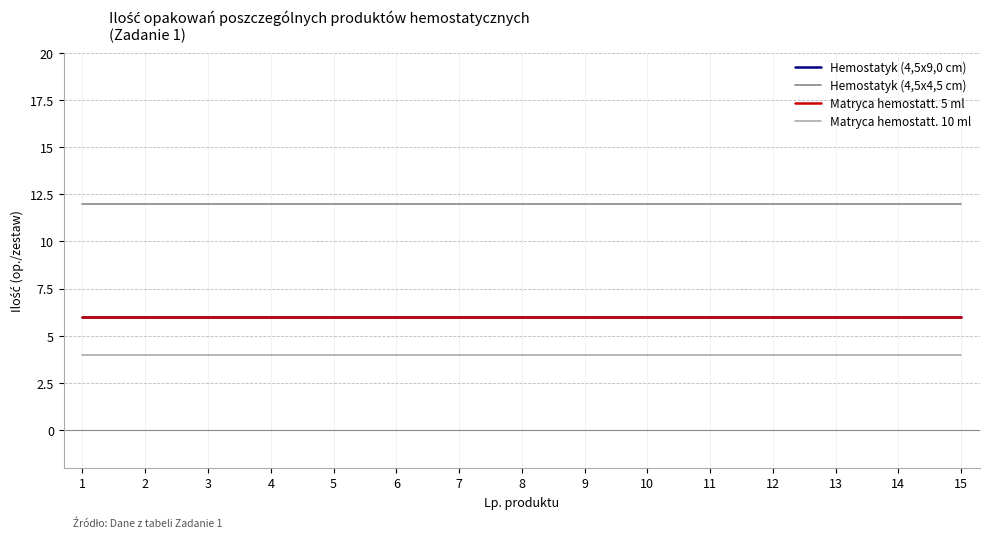

At how many categories does at least one series exceed 5?

15